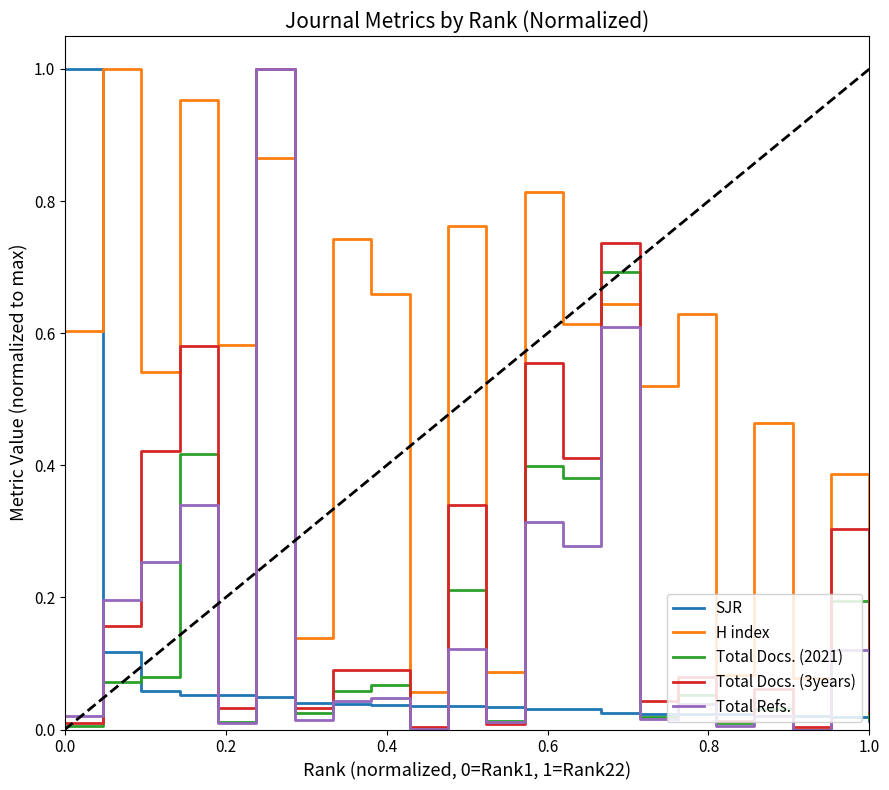

Which series has the largest total across all categories?

H index